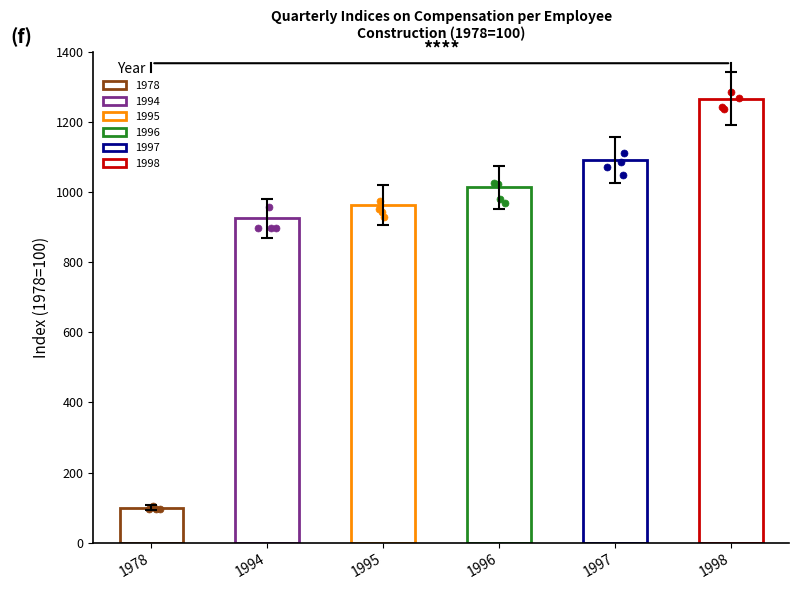

Between 1997 and 1996, which is larger?

1997